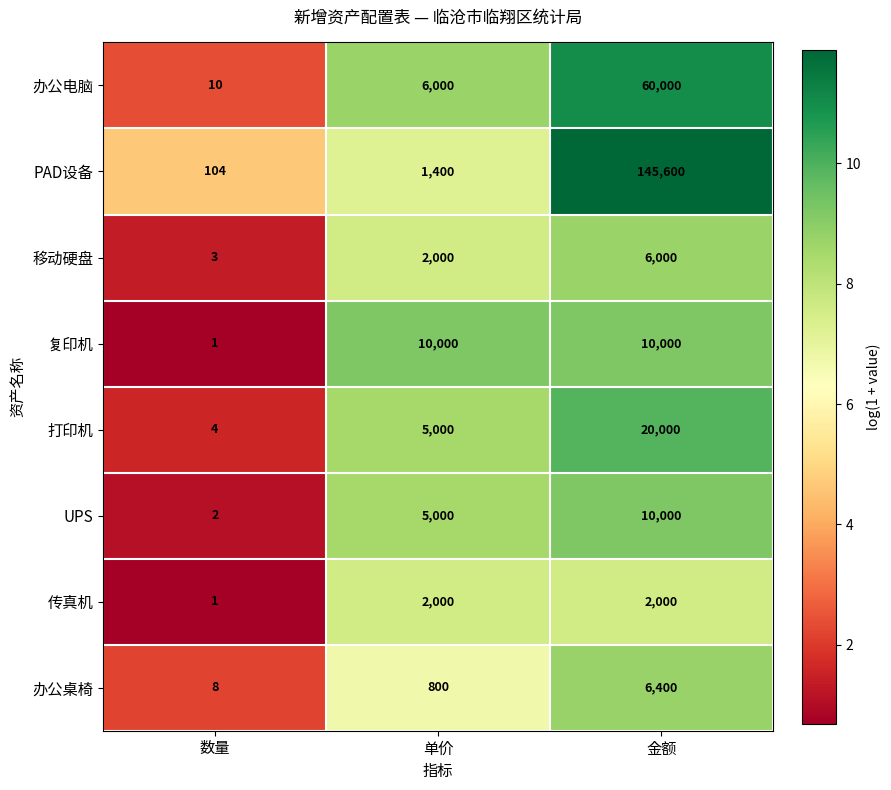

The value of 打印机 at 单价 is 5000. True or false?

True